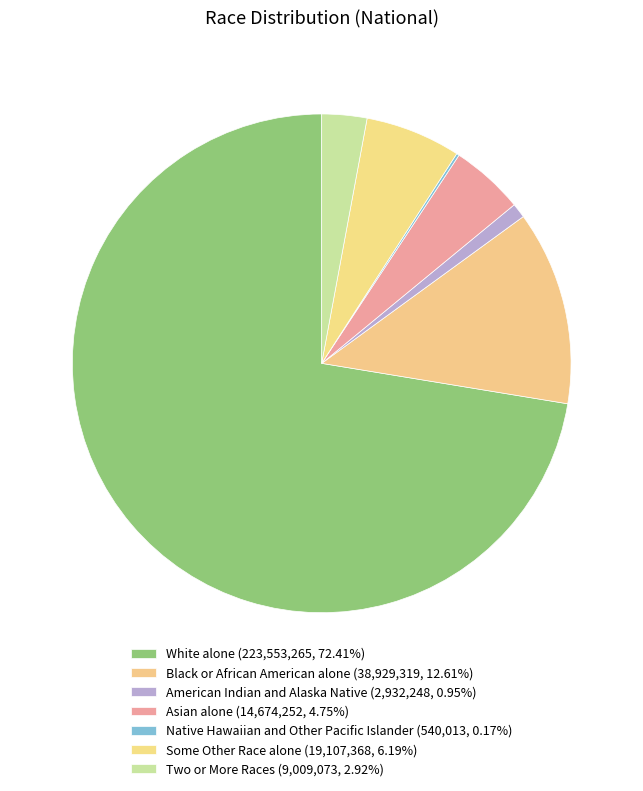

To the nearest percent, what is the combined percentage of Some Other Race alone and Two or More Races?

9%